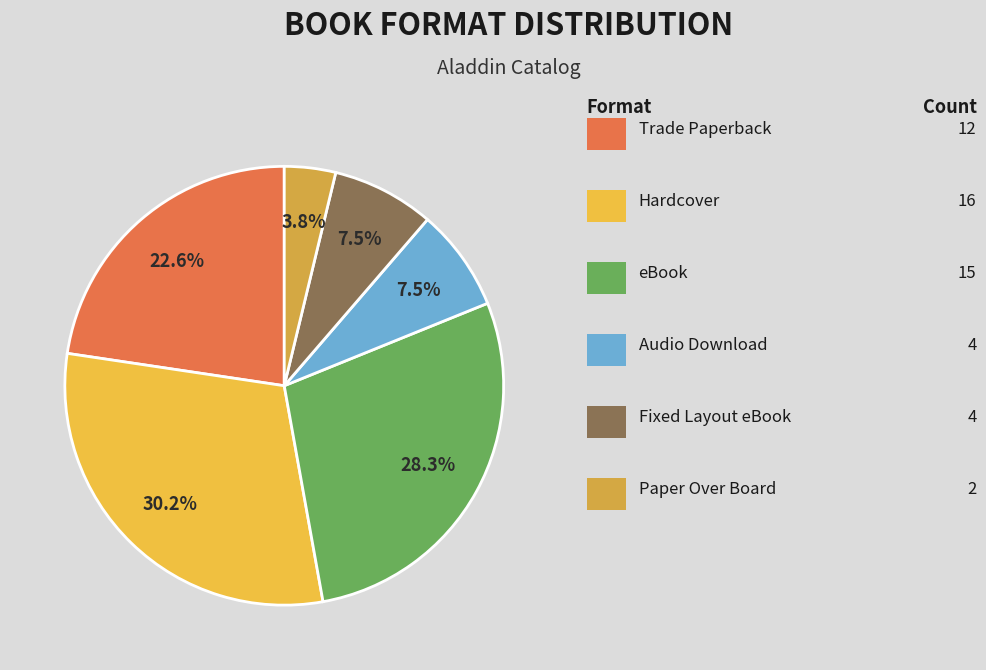

How many slices are in this pie chart?

6